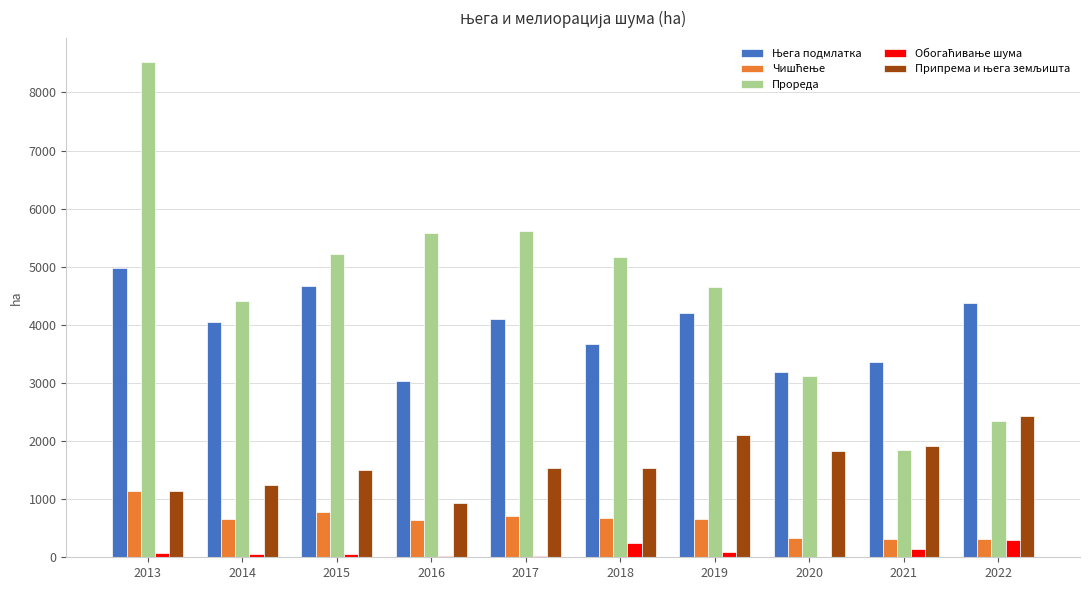

Which series has the widest spread of values?

Прореда